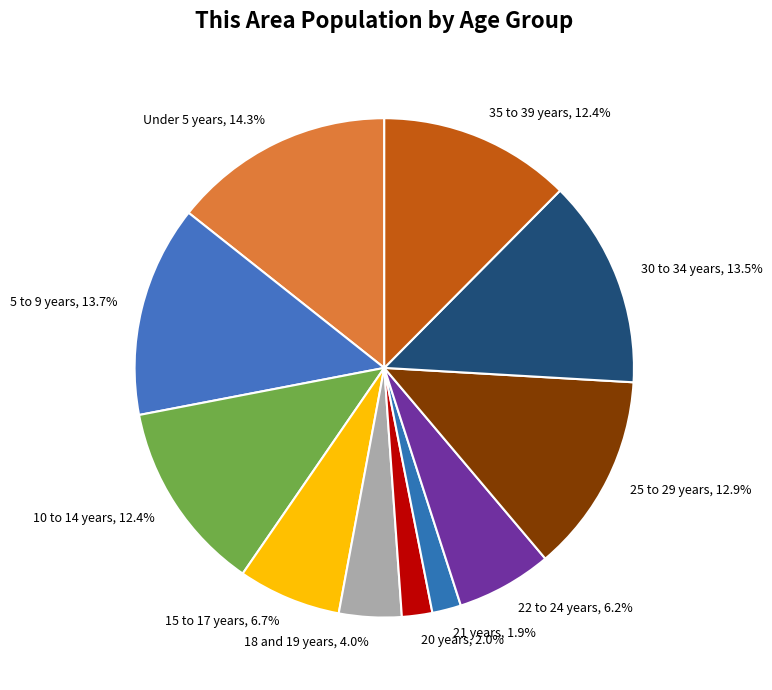

To the nearest percent, what is the average slice percentage?

9%